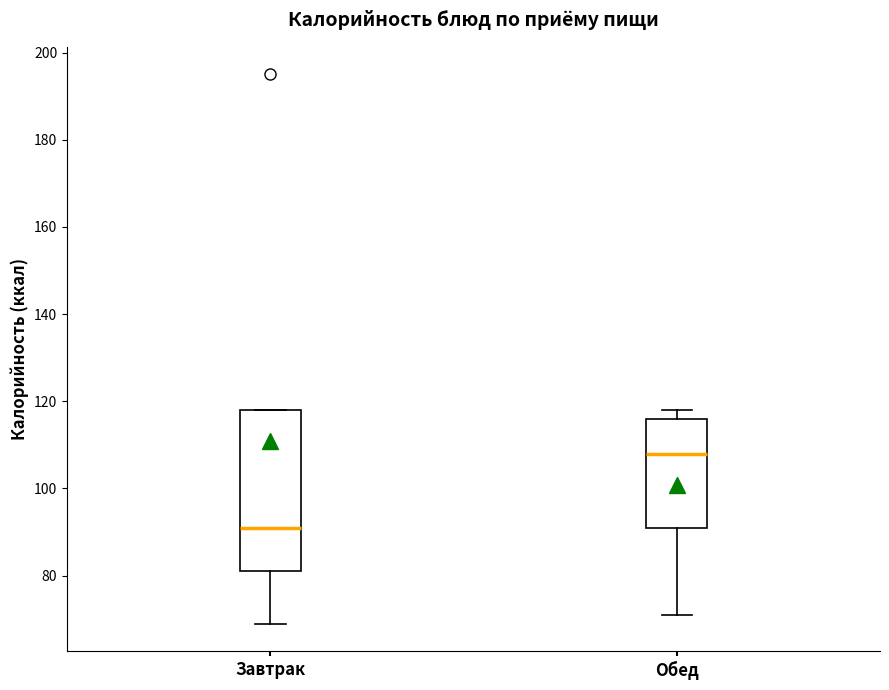

Which box has the highest median line?

Обед